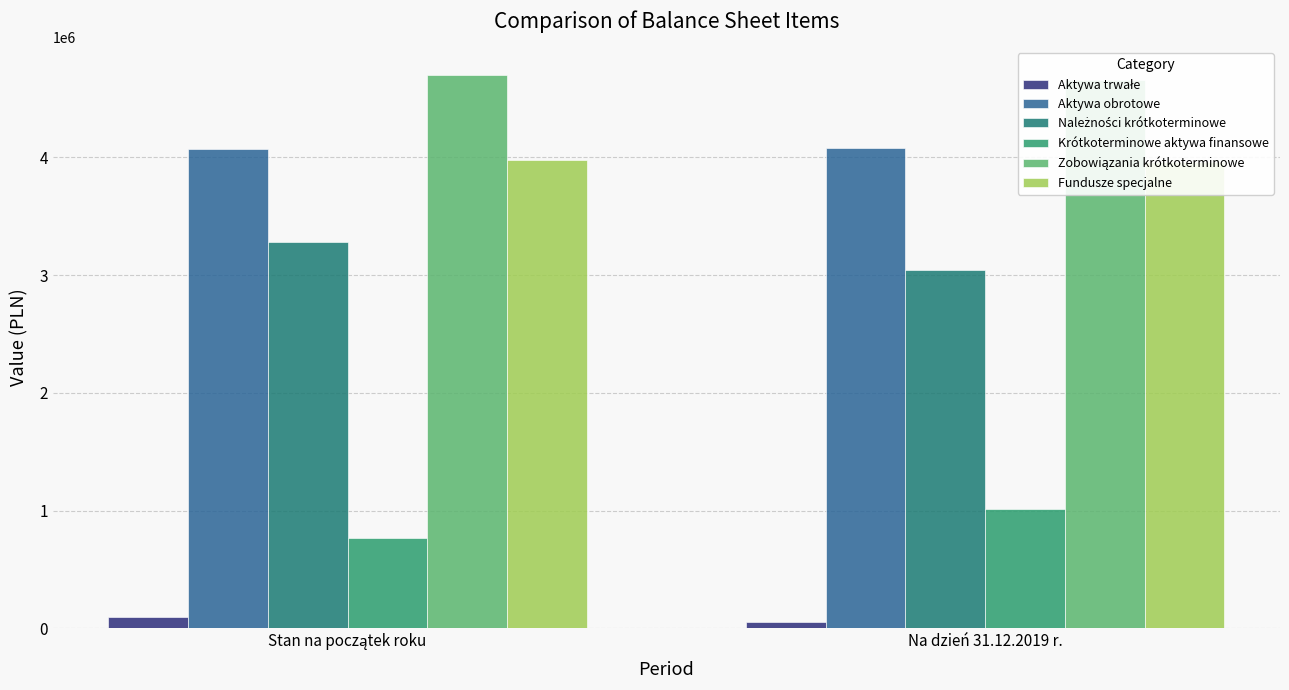

Which label corresponds to the smallest value in the chart?

Na dzień 31.12.2019 r.